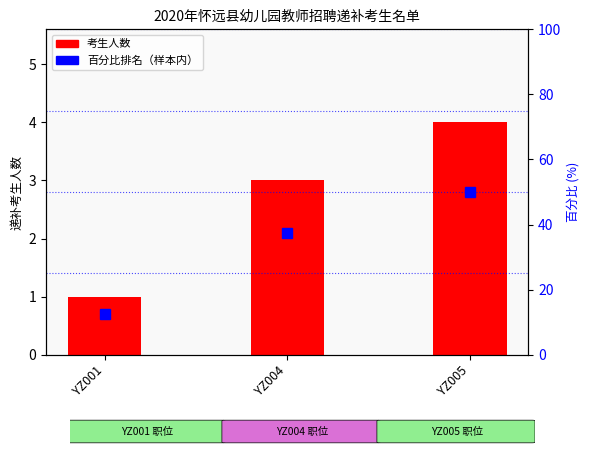

Which category has the lowest value in the 考生人数 series?

YZ001